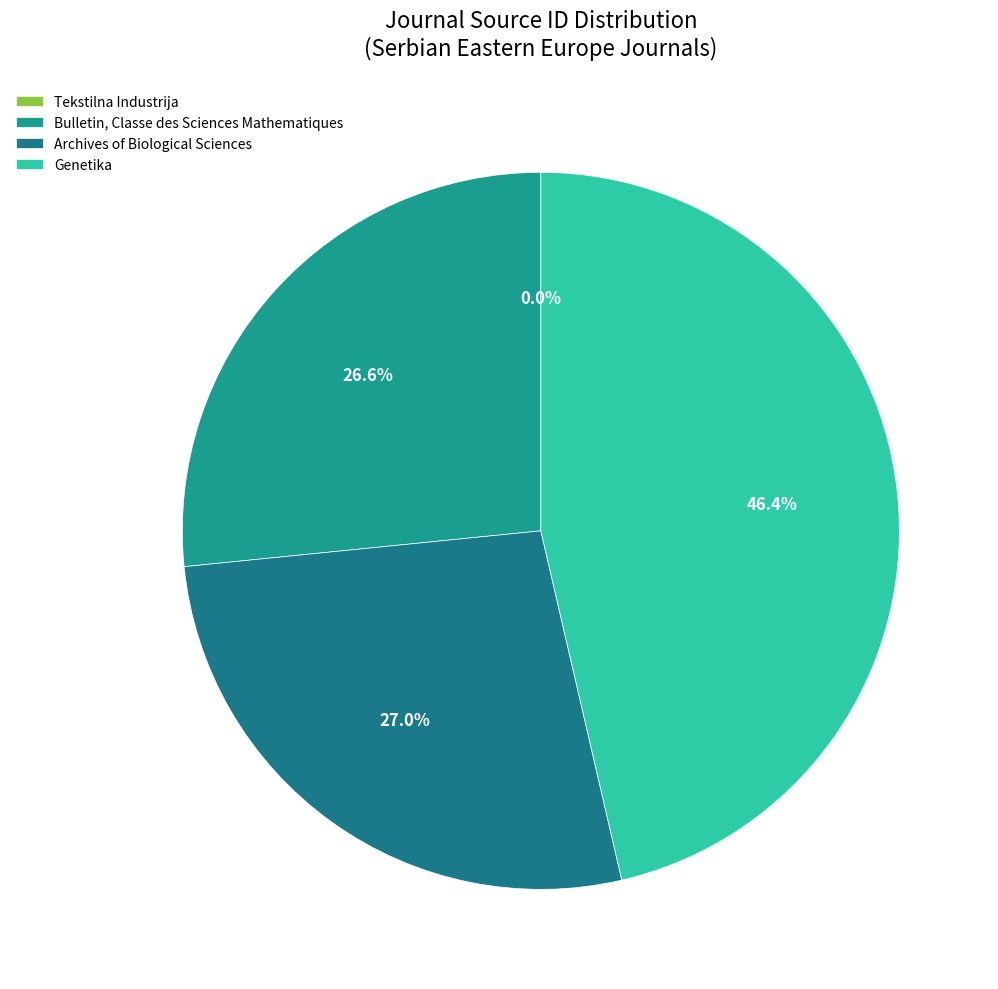

What percentage is the Archives of Biological Sciences slice, to the nearest percent?

27%